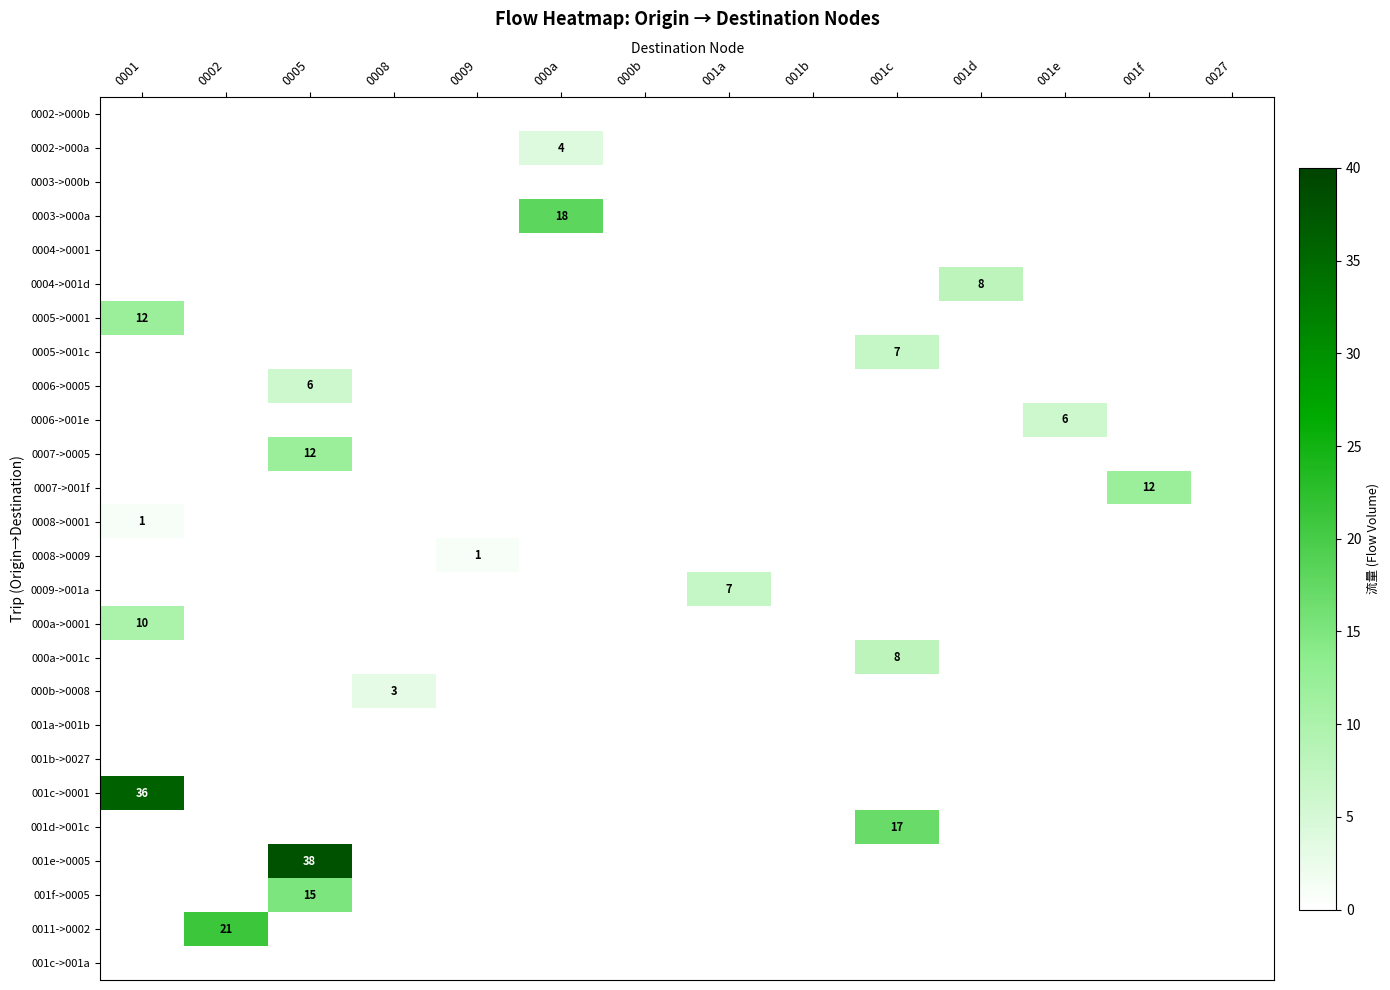

Which series has the widest spread of values?

001e->0005